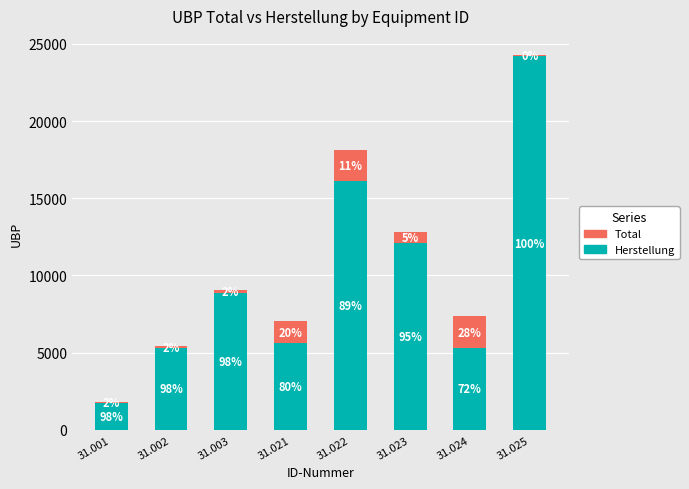

What are all the series names shown in the legend?

Total, Herstellung